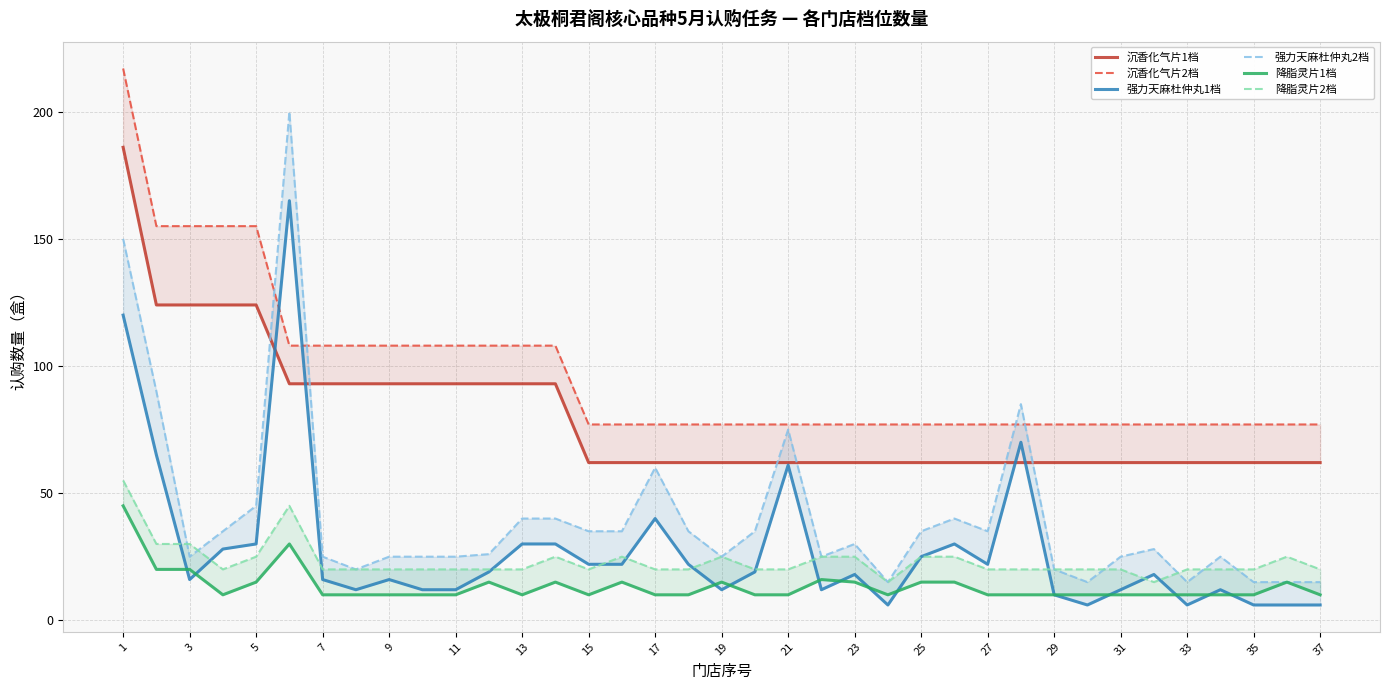

True or false: 沉香化气片1档 and 降脂灵片1档 cross at least once.

False